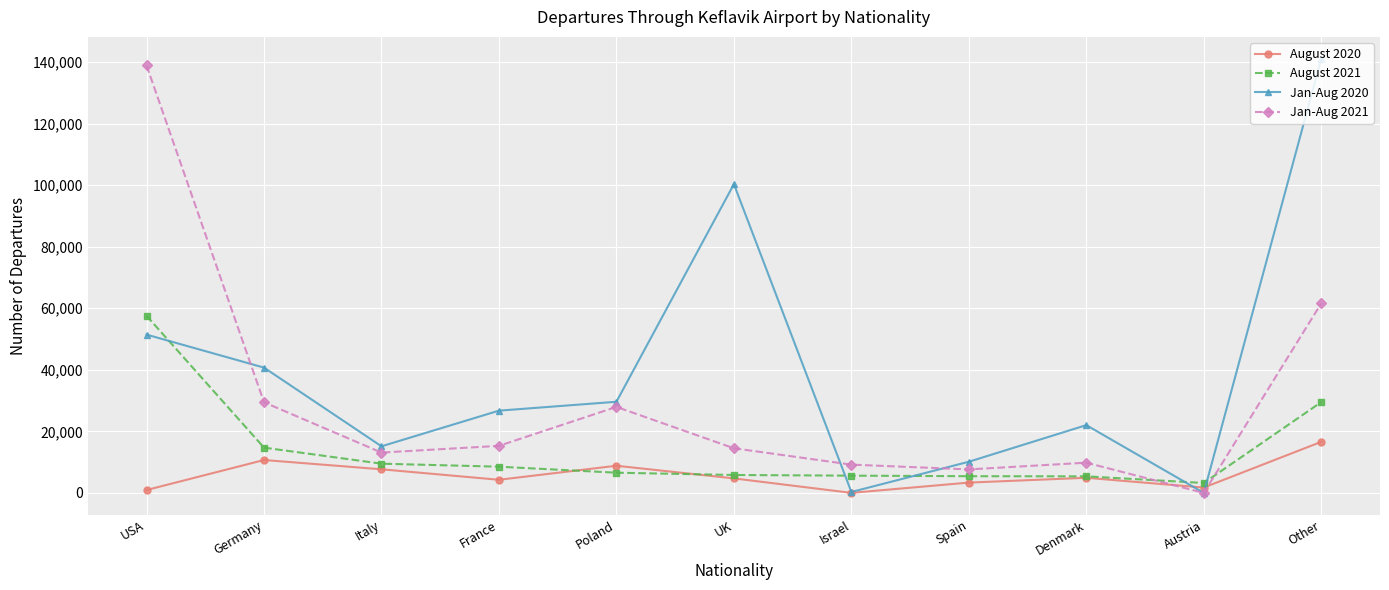

What is the label of the 8th point from the right?

France